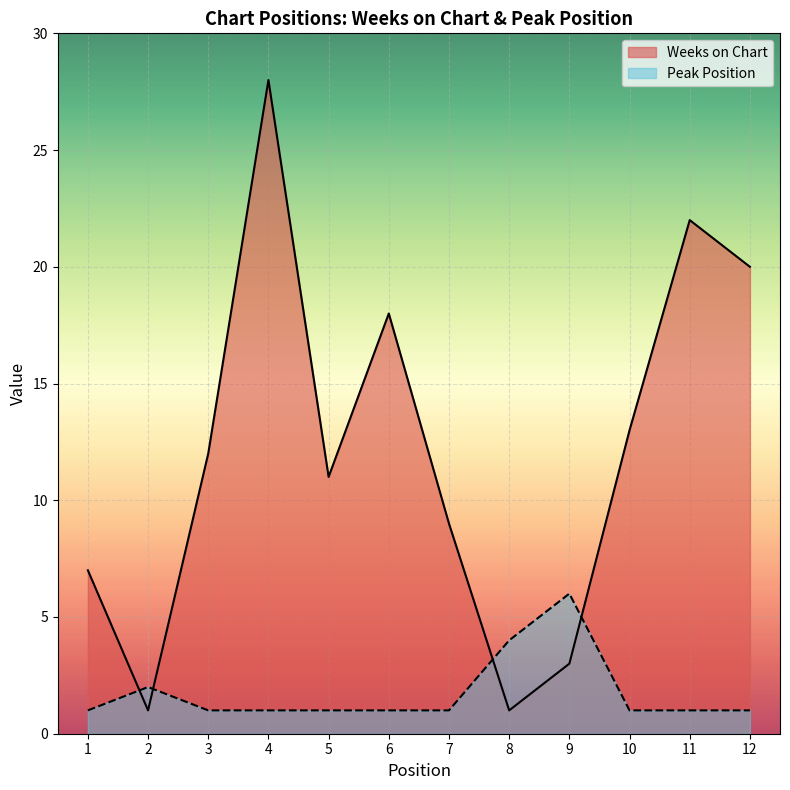

What is the difference between the maximum and minimum values in the Peak Position series?

5